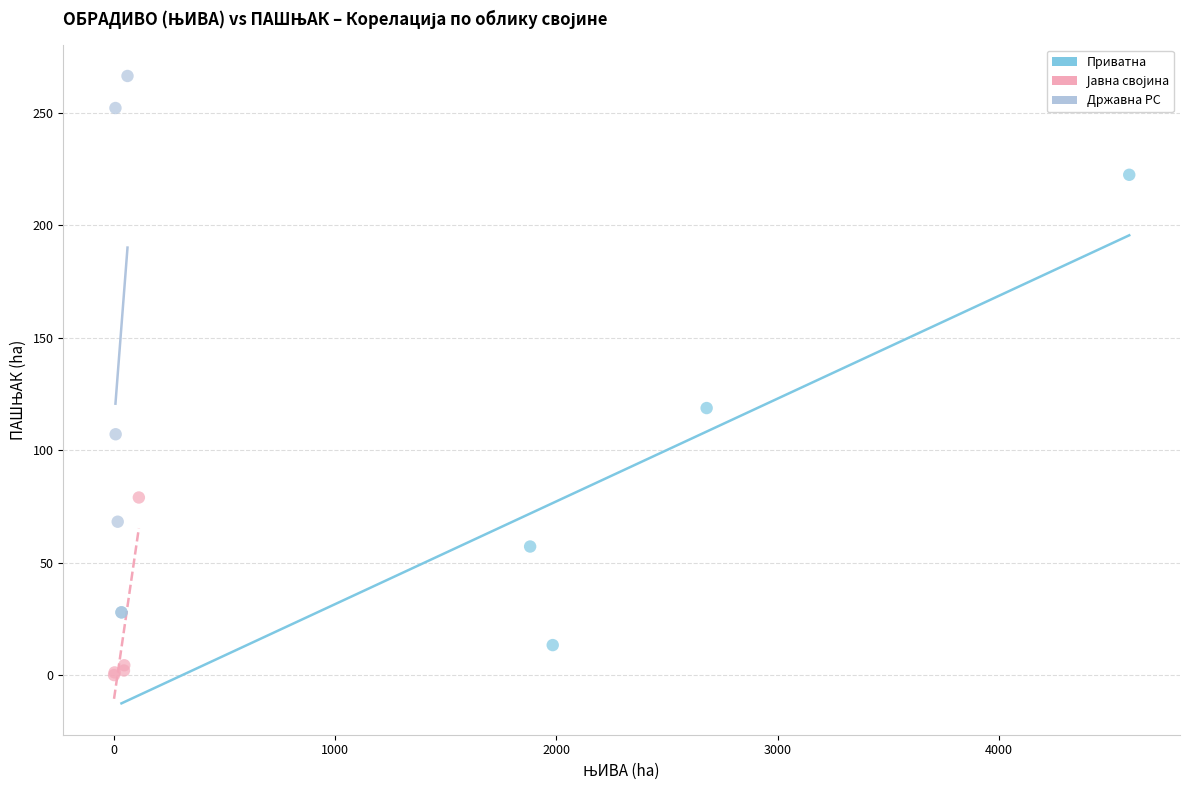

Which series reaches the maximum Y coordinate?

Државна РС